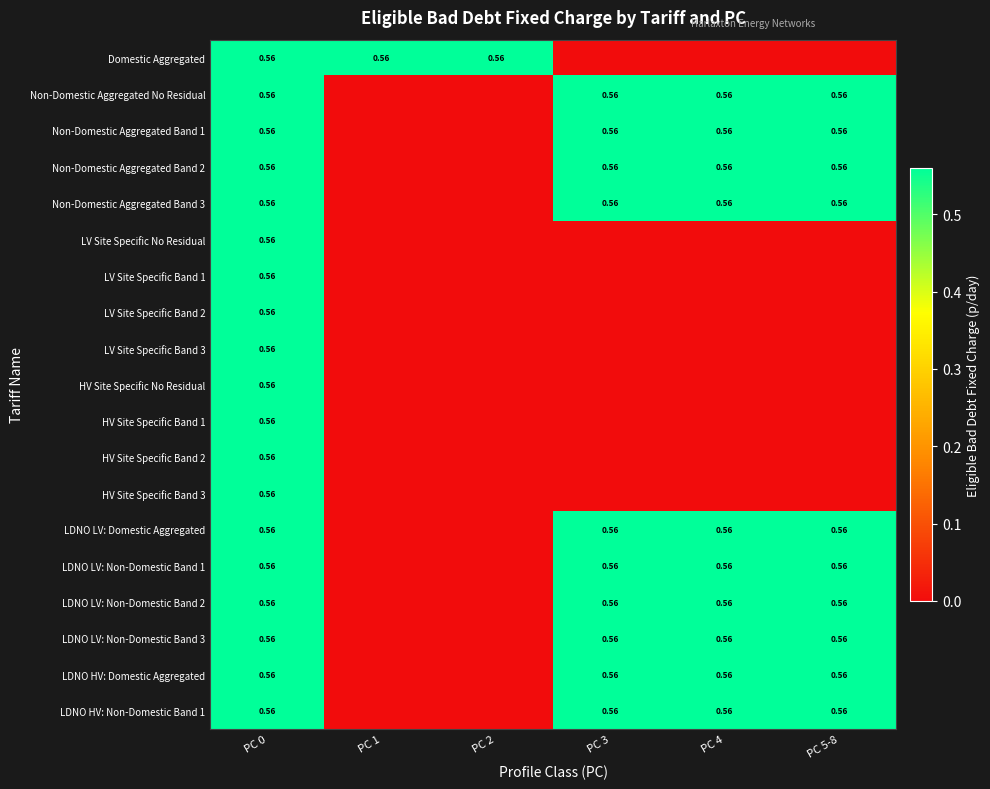

How many data points in HV Site Specific Band 3 are above 0?

1